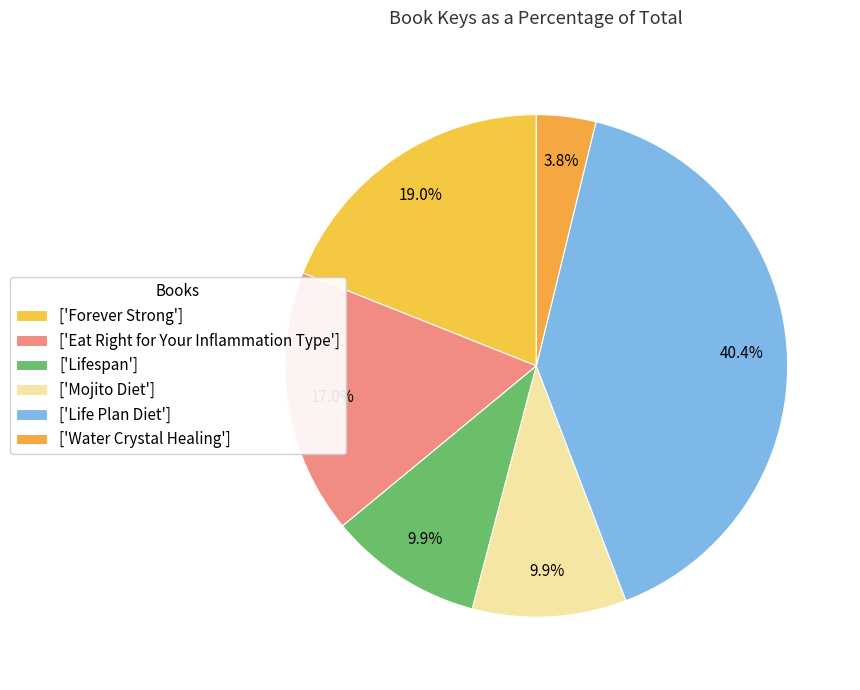

Count the number of slices in the pie.

6